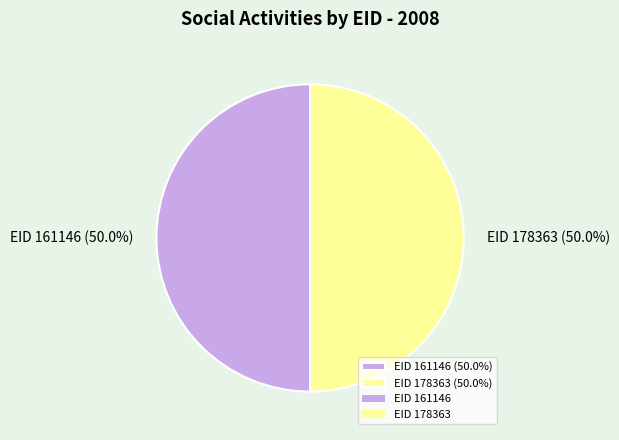

What is the ratio of the value at EID 178363 (50.0%) to the value at EID 161146 (50.0%)?

1.0